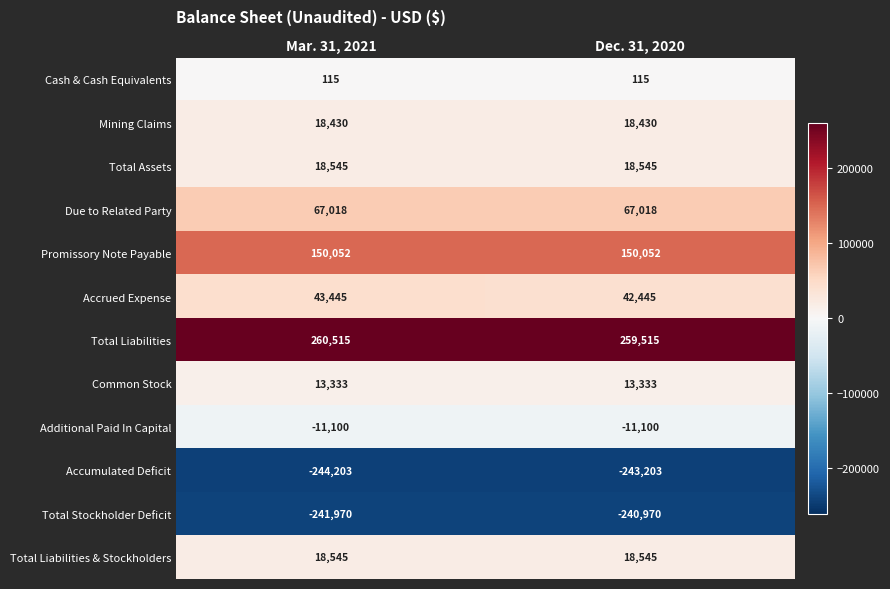

Reading left to right, extract all data points from this chart.

Cash & Cash Equivalents: Mar. 31, 2021=115	Dec. 31, 2020=115
Mining Claims: Mar. 31, 2021=18430	Dec. 31, 2020=18430
Total Assets: Mar. 31, 2021=18545	Dec. 31, 2020=18545
Due to Related Party: Mar. 31, 2021=67018	Dec. 31, 2020=67018
Promissory Note Payable: Mar. 31, 2021=150052	Dec. 31, 2020=150052
Accrued Expense: Mar. 31, 2021=43445	Dec. 31, 2020=42445
Total Liabilities: Mar. 31, 2021=260515	Dec. 31, 2020=259515
Common Stock: Mar. 31, 2021=13333	Dec. 31, 2020=13333
Additional Paid In Capital: Mar. 31, 2021=-11100	Dec. 31, 2020=-11100
Accumulated Deficit: Mar. 31, 2021=-244203	Dec. 31, 2020=-243203
Total Stockholder Deficit: Mar. 31, 2021=-241970	Dec. 31, 2020=-240970
Total Liabilities & Stockholders: Mar. 31, 2021=18545	Dec. 31, 2020=18545